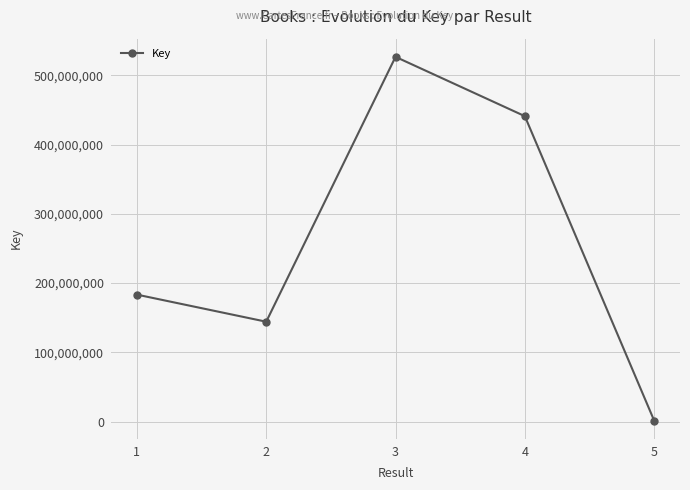

Reading right to left, transcribe all the data shown in this chart.

5=1511805	4=441124032	3=526782876	2=144243586	1=183368466